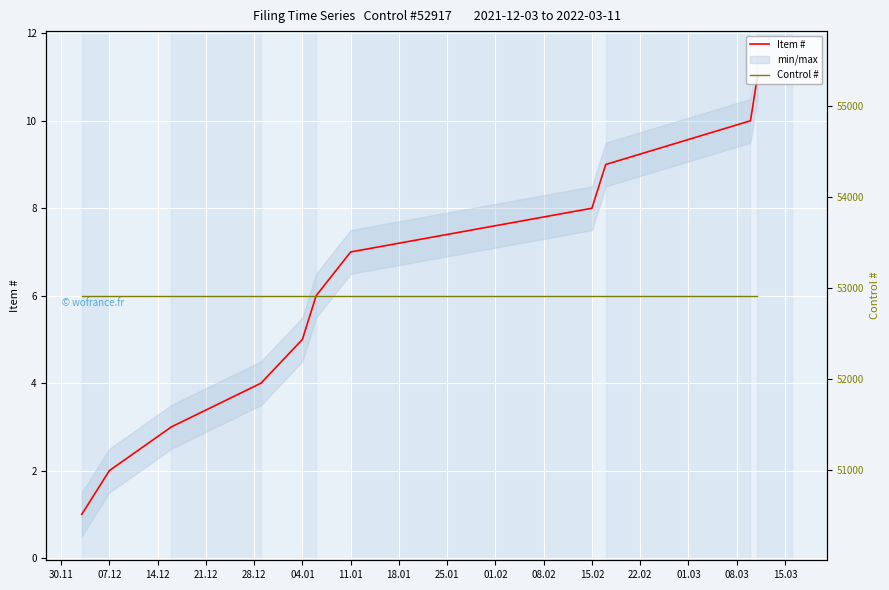

Which series has the largest total across all categories?

Control #